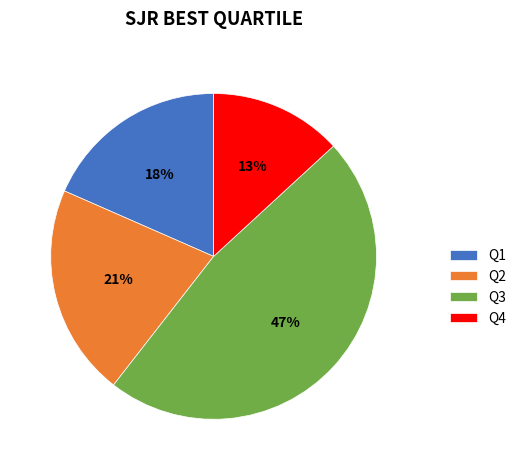

The Q4 slice represents 21% of the pie. True or false?

False